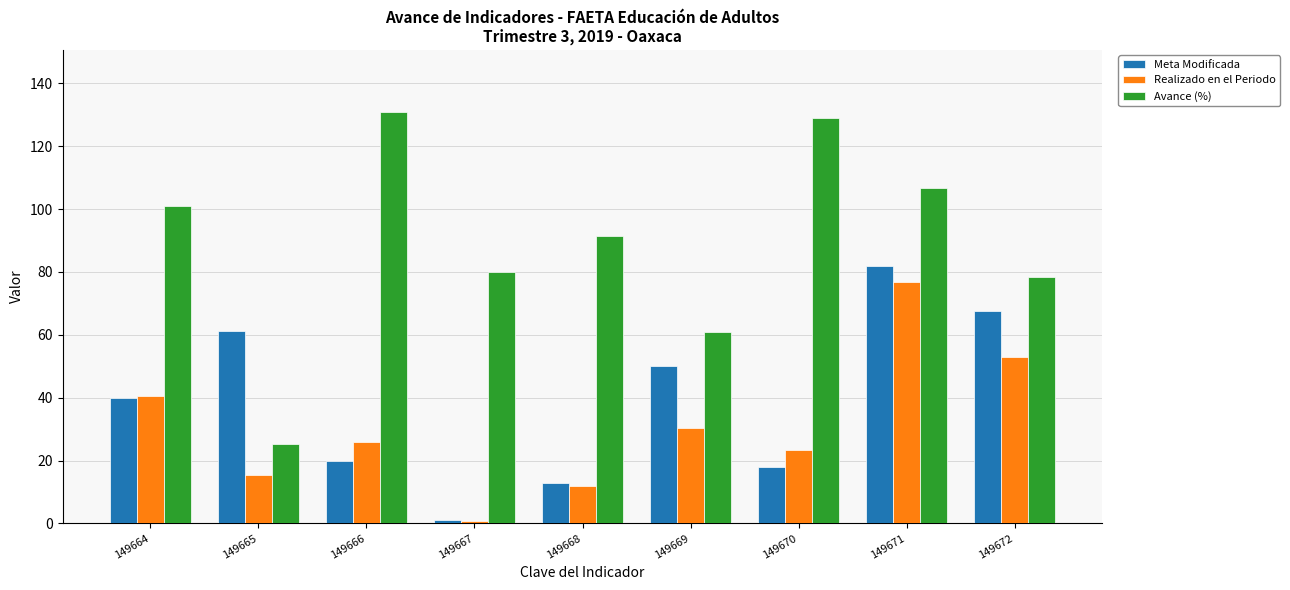

How many series are shown in this chart?

3